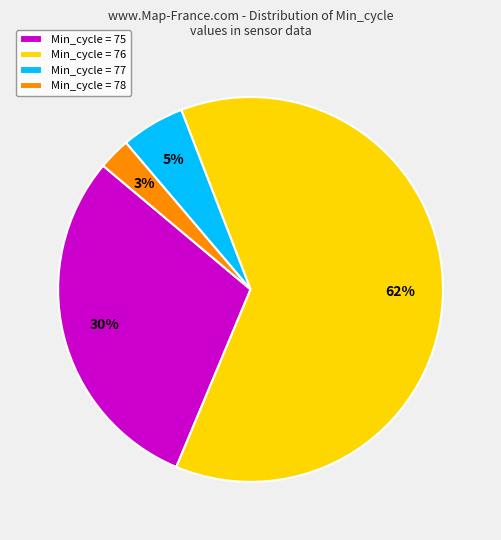

How many slices are in this pie chart?

4